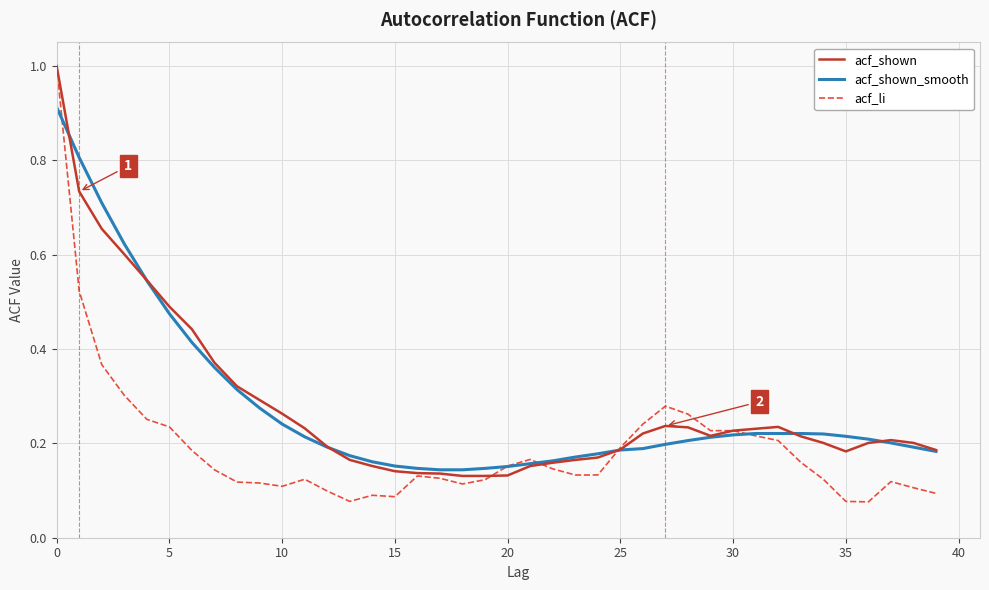

True or false: acf_shown_smooth and acf_shown intersect in this chart.

True